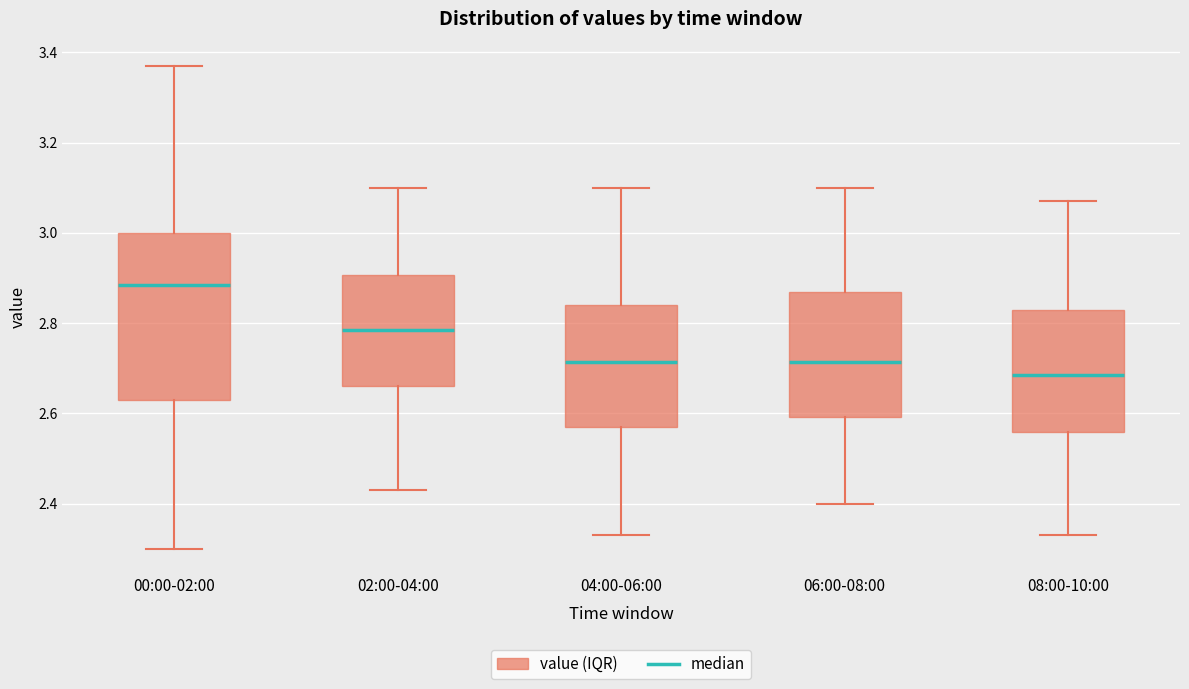

Comparing the boxes themselves (not the whiskers), which one is the tallest?

00:00-02:00